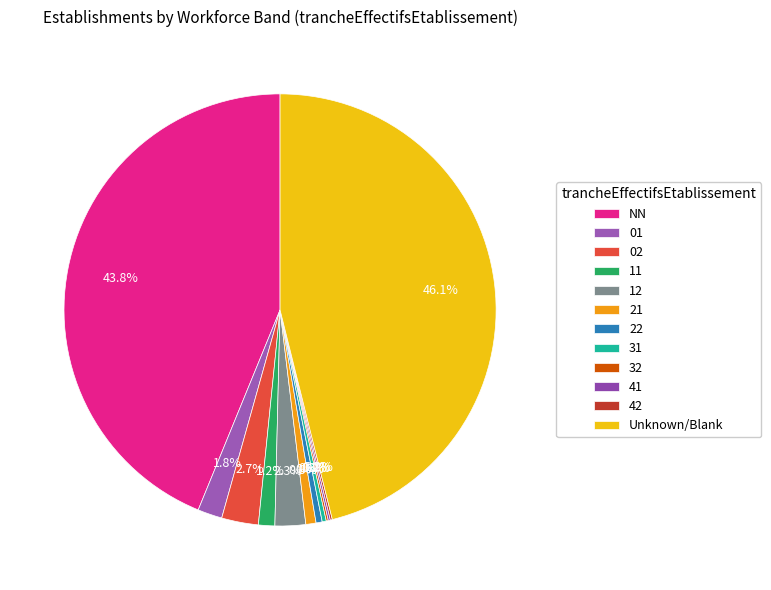

To the nearest percent, what percentage of the pie is 21?

1%